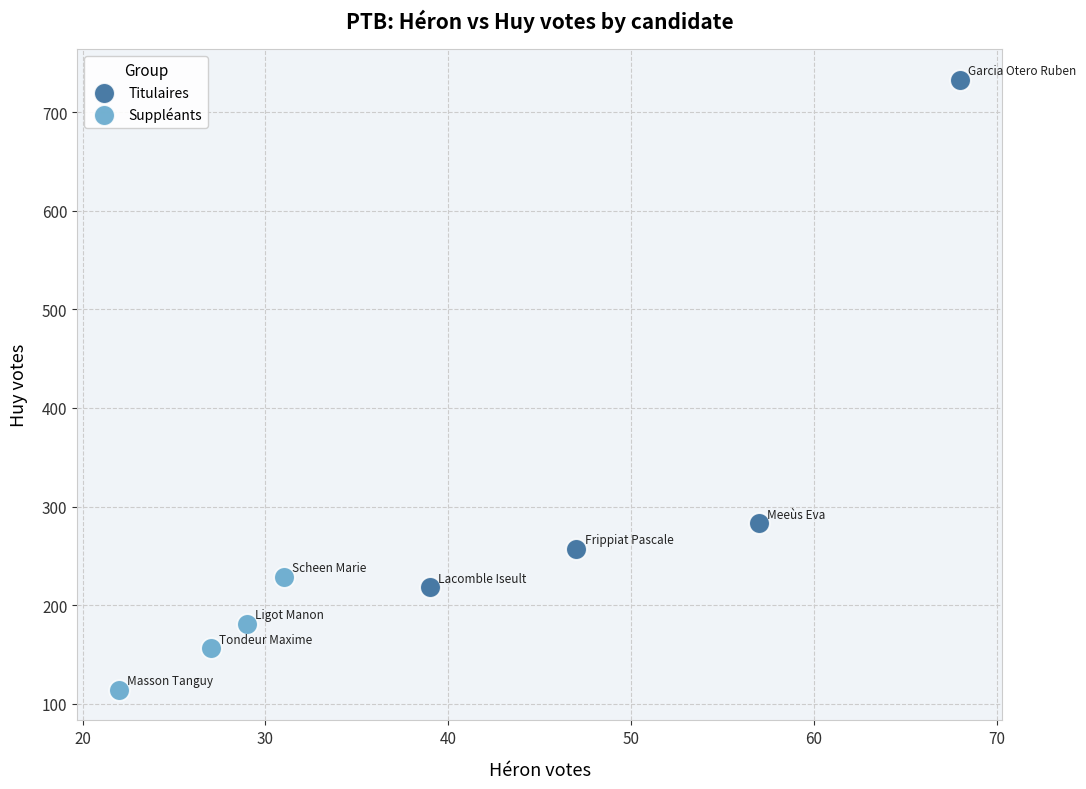

Which series contains the highest Y value?

Titulaires